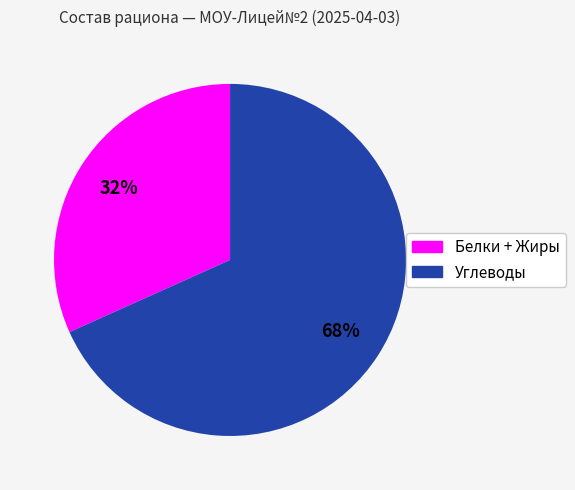

The Белки + Жиры slice represents 41% of the pie. True or false?

False